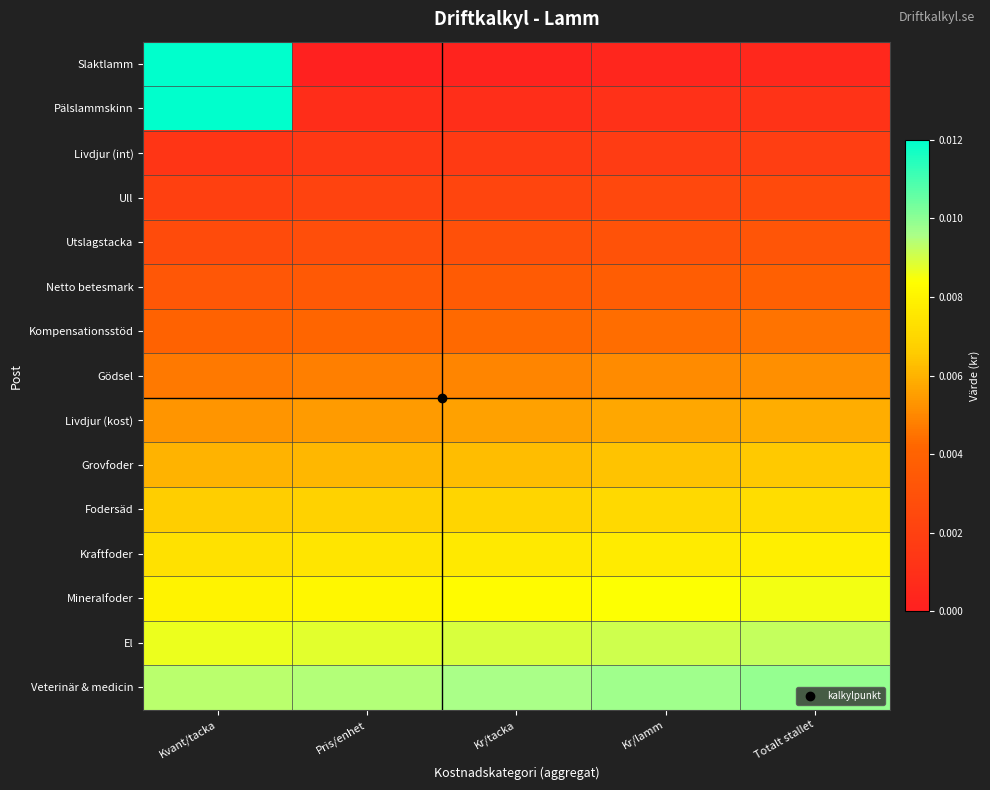

Reading left to right, list all the values displayed in this chart.

Slaktlamm: Kvant/tacka=1.0	Pris/enhet=0.0	Kr/tacka=0.0	Kr/lamm=0.0	Totalt stallet=0.0
Pälslammskinn: Kvant/tacka=1.0	Pris/enhet=0.0	Kr/tacka=0.0	Kr/lamm=0.0	Totalt stallet=0.0
Livdjur (int): Kvant/tacka=0.0	Pris/enhet=0.0	Kr/tacka=0.0	Kr/lamm=0.0	Totalt stallet=0.0
Ull: Kvant/tacka=0.0	Pris/enhet=0.0	Kr/tacka=0.0	Kr/lamm=0.0	Totalt stallet=0.0
Utslagstacka: Kvant/tacka=0.0	Pris/enhet=0.0	Kr/tacka=0.0	Kr/lamm=0.0	Totalt stallet=0.0
Netto betesmark: Kvant/tacka=0.0	Pris/enhet=0.0	Kr/tacka=0.0	Kr/lamm=0.0	Totalt stallet=0.0
Kompensationsstöd: Kvant/tacka=0.0	Pris/enhet=0.0	Kr/tacka=0.0	Kr/lamm=0.0	Totalt stallet=0.0
Gödsel: Kvant/tacka=0.0	Pris/enhet=0.0	Kr/tacka=0.0	Kr/lamm=0.0	Totalt stallet=0.0
Livdjur (kost): Kvant/tacka=0.0	Pris/enhet=0.0	Kr/tacka=0.0	Kr/lamm=0.0	Totalt stallet=0.0
Grovfoder: Kvant/tacka=0.0	Pris/enhet=0.0	Kr/tacka=0.0	Kr/lamm=0.0	Totalt stallet=0.0
Fodersäd: Kvant/tacka=0.0	Pris/enhet=0.0	Kr/tacka=0.0	Kr/lamm=0.0	Totalt stallet=0.0
Kraftfoder: Kvant/tacka=0.0	Pris/enhet=0.0	Kr/tacka=0.0	Kr/lamm=0.0	Totalt stallet=0.0
Mineralfoder: Kvant/tacka=0.0	Pris/enhet=0.0	Kr/tacka=0.0	Kr/lamm=0.0	Totalt stallet=0.0
El: Kvant/tacka=0.0	Pris/enhet=0.0	Kr/tacka=0.0	Kr/lamm=0.0	Totalt stallet=0.0
Veterinär & medicin: Kvant/tacka=0.0	Pris/enhet=0.0	Kr/tacka=0.0	Kr/lamm=0.0	Totalt stallet=0.0